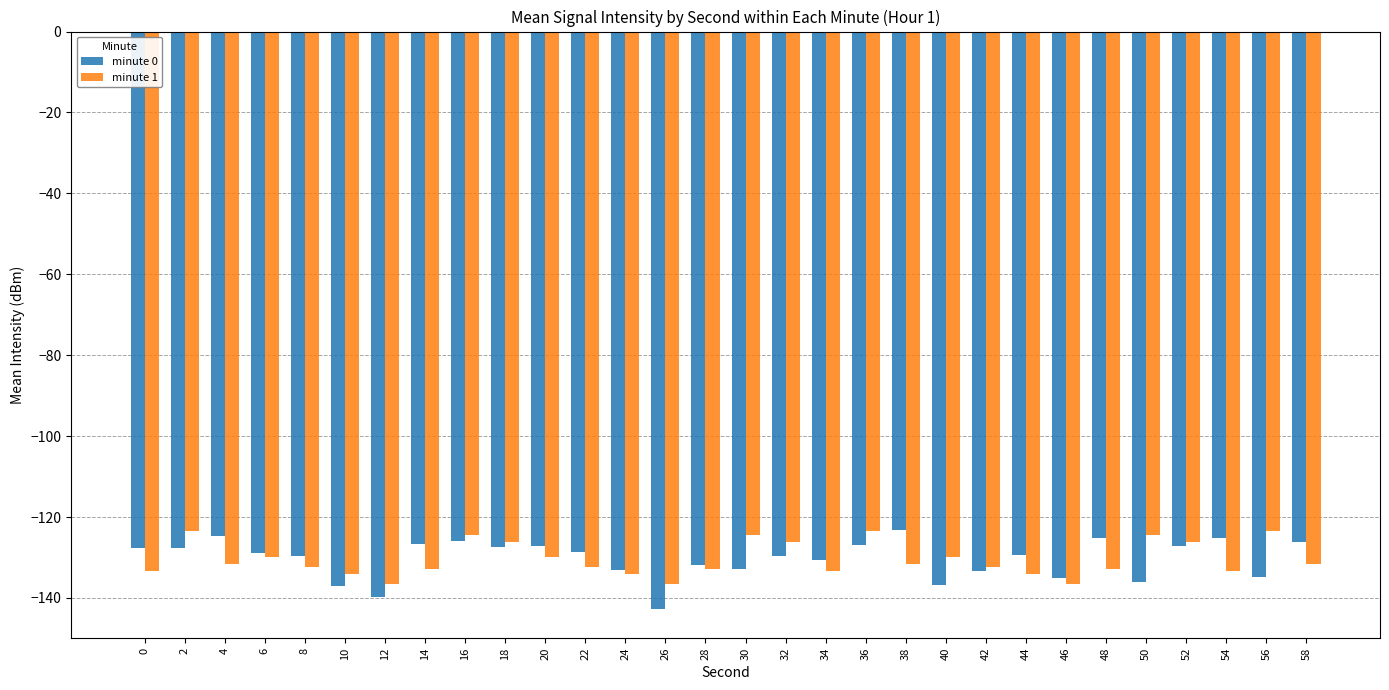

What is the smallest value displayed?

-142.8